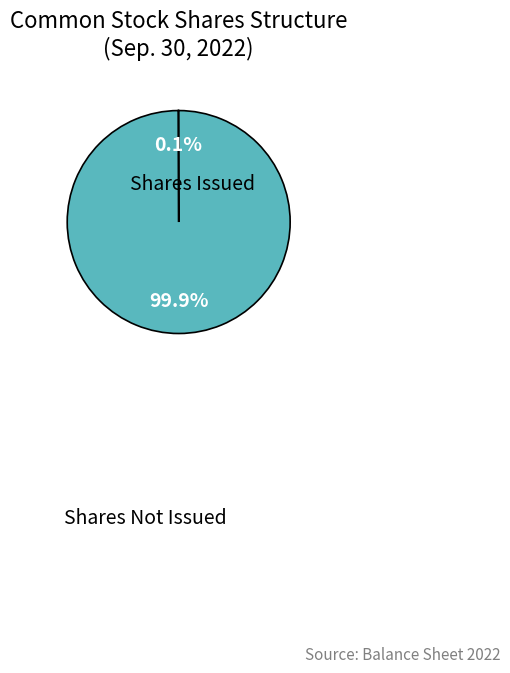

Is there any slice that represents more than half of the pie?

Yes